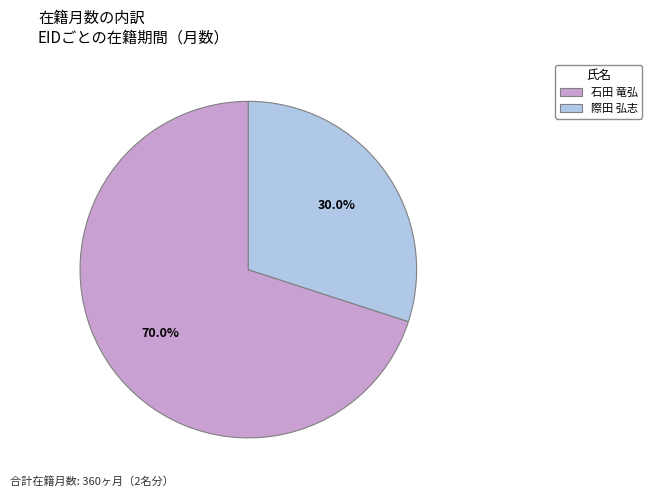

To the nearest percent, what portion does 石田 竜弘 represent?

70%